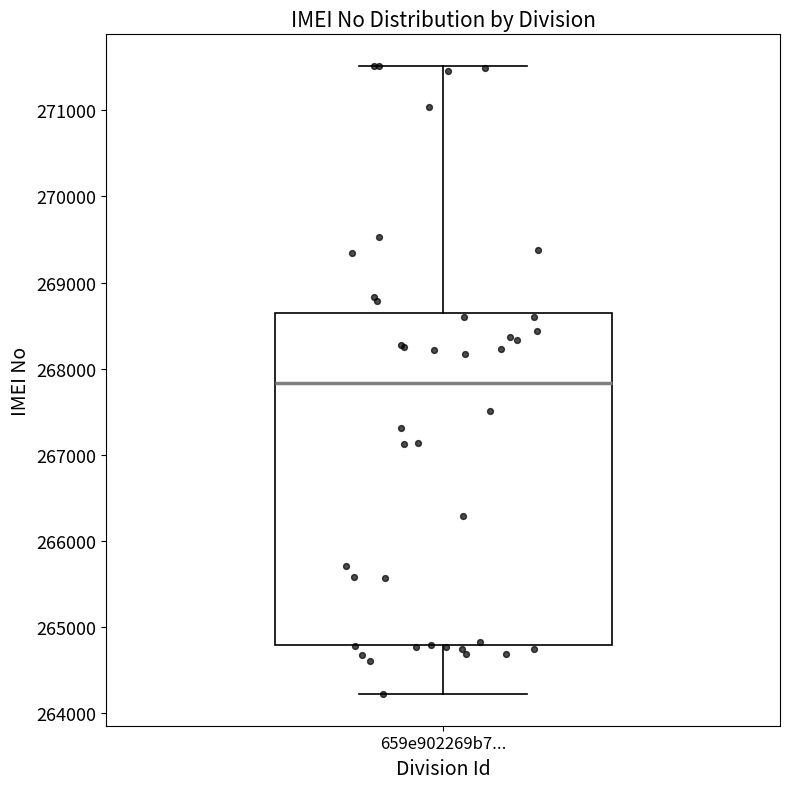

Where is the upper edge of the box for 659e902269b7... on the y-axis? The values are not printed on the chart, so give them approximately, as read against the axis.

268600